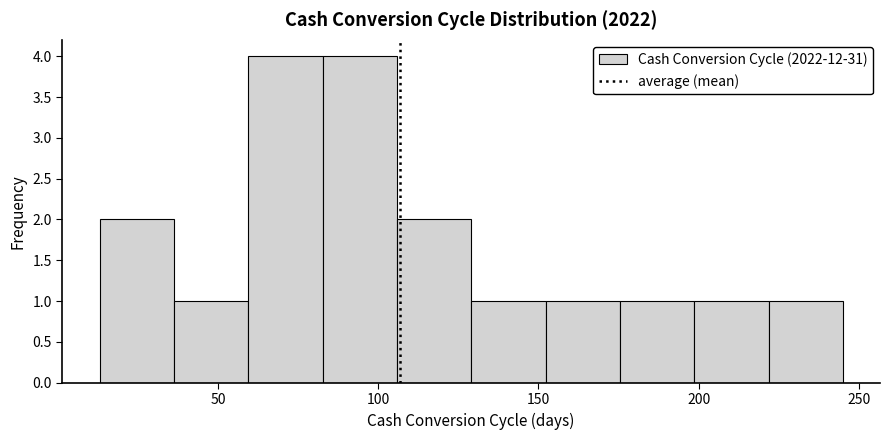

Reading left to right, transcribe this chart: for each bar, give the range it covers on the x-axis and its height. Neither the bar edges nor the heights are printed on the chart, so give them approximately, as read against the axes.

15 to 35: 2
35 to 60: 1
60 to 85: 4
85 to 105: 4
105 to 130: 2
130 to 150: 1
150 to 175: 1
175 to 200: 1
200 to 220: 1
220 to 245: 1